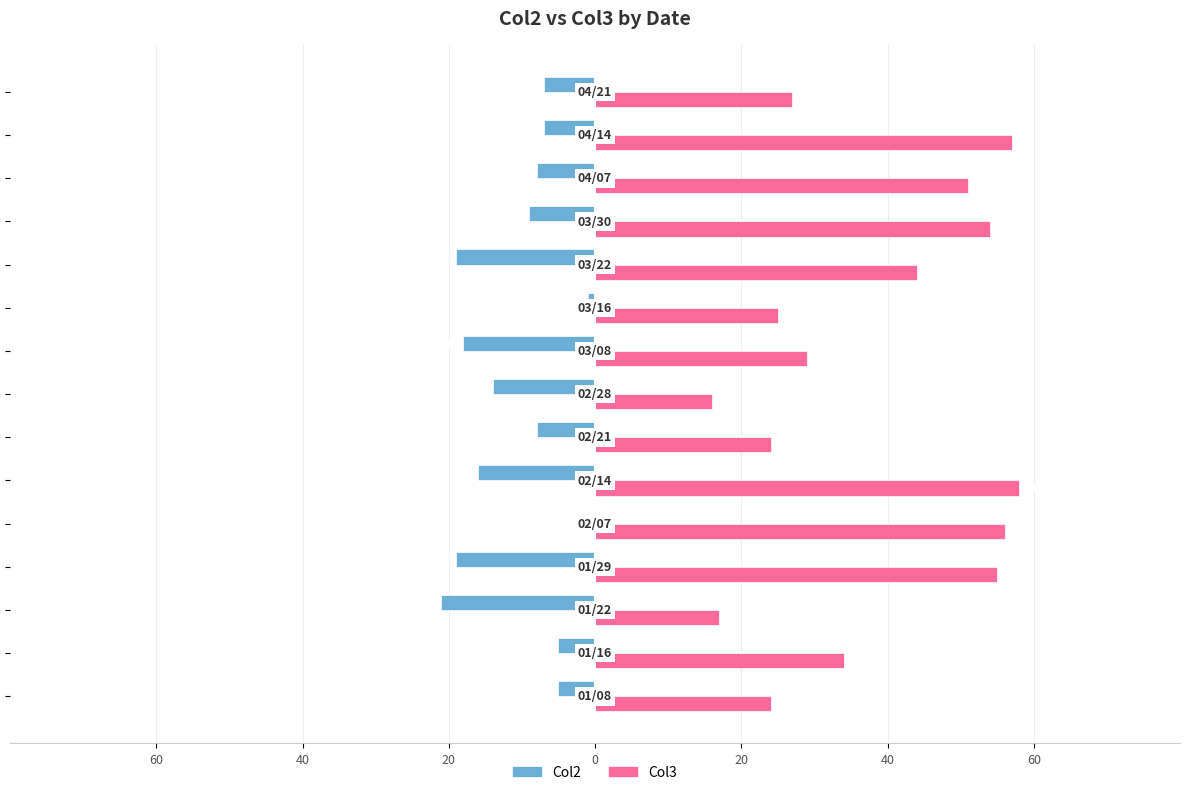

What is the average value of the Col2 series?

-10